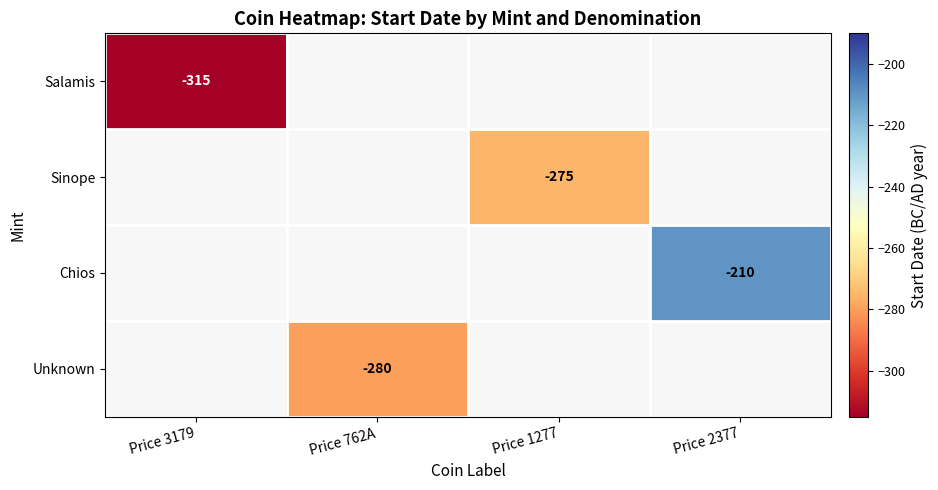

What is the maximum value shown in the chart?

-210.0